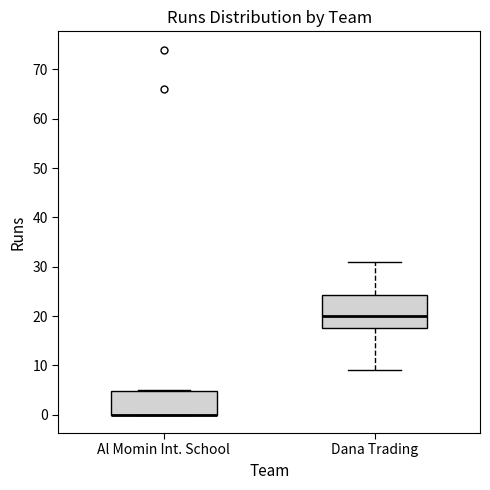

Where is the upper edge of the box for Dana Trading on the y-axis? The values are not printed on the chart, so give them approximately, as read against the axis.

24